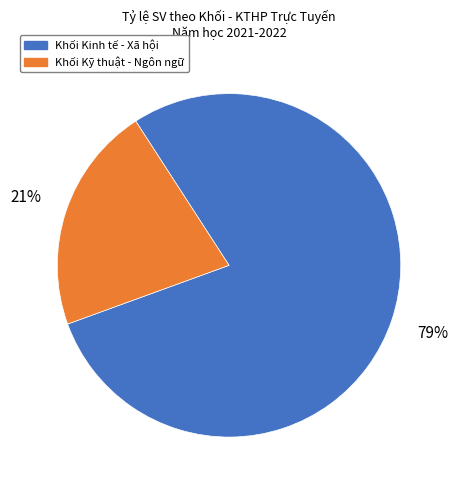

To the nearest percent, what is the average slice percentage?

50%